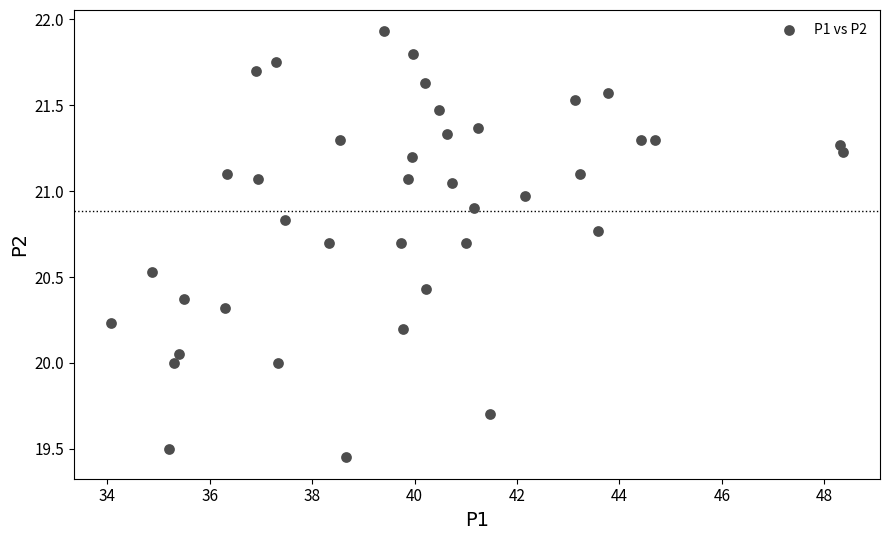

What is the range of X values (max minus min)?

14.3